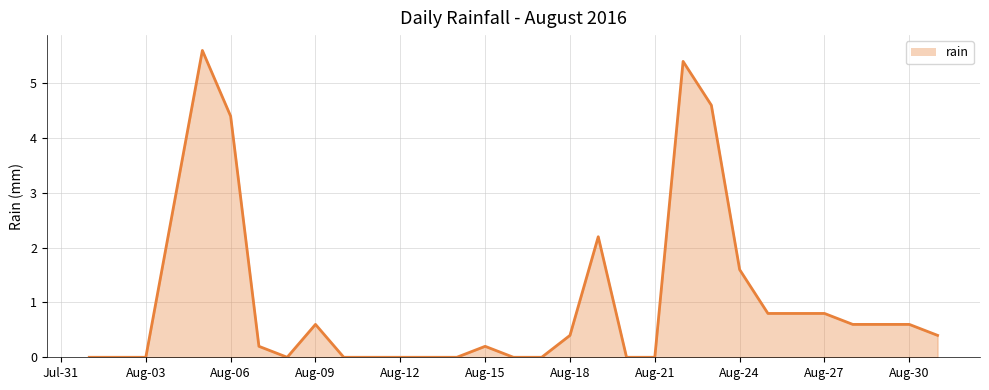

What is the difference between the maximum and minimum values?

5.6